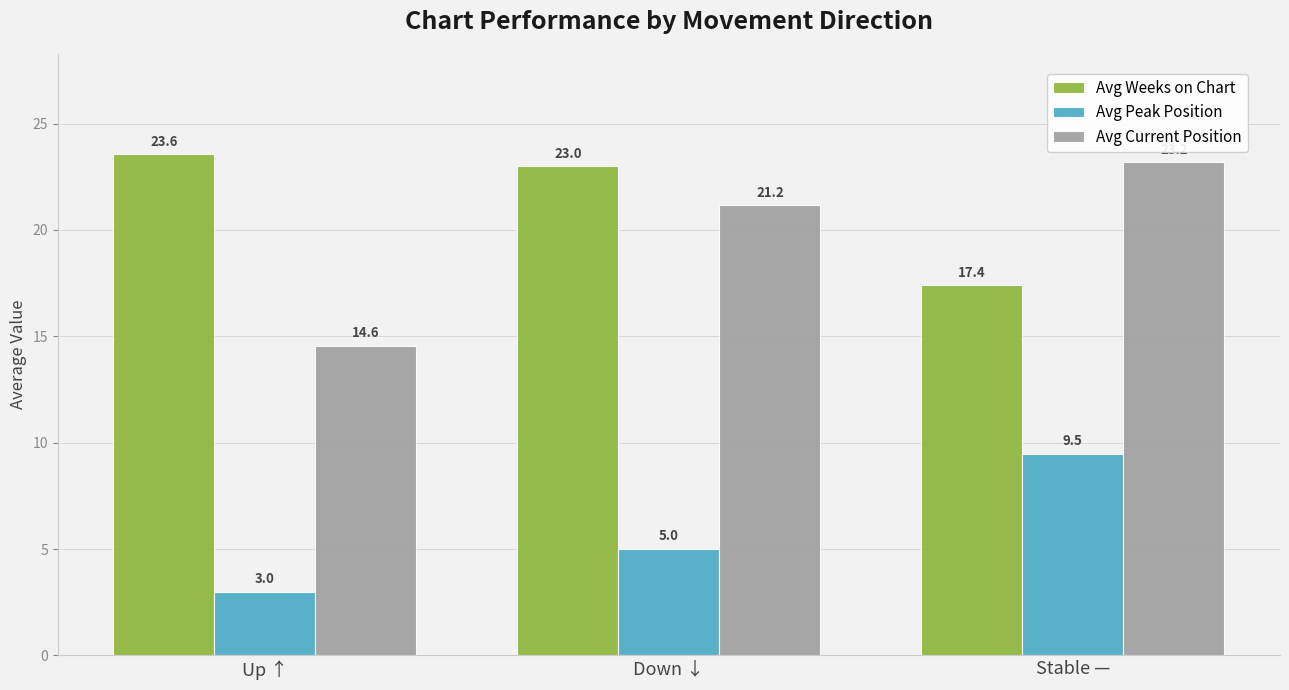

What is the total value across all series at Up ↑?

41.1